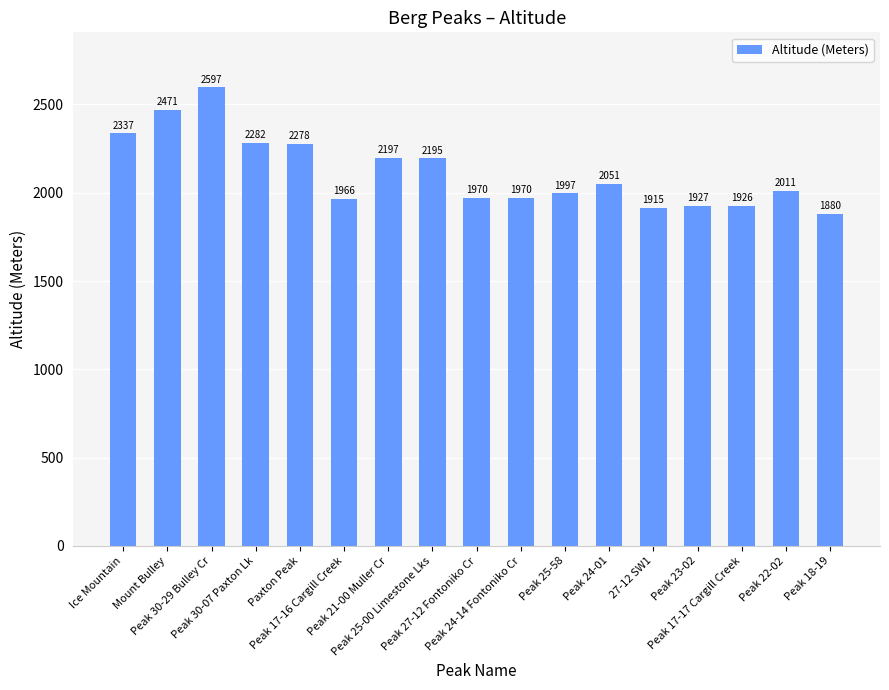

What is the average value?

2116